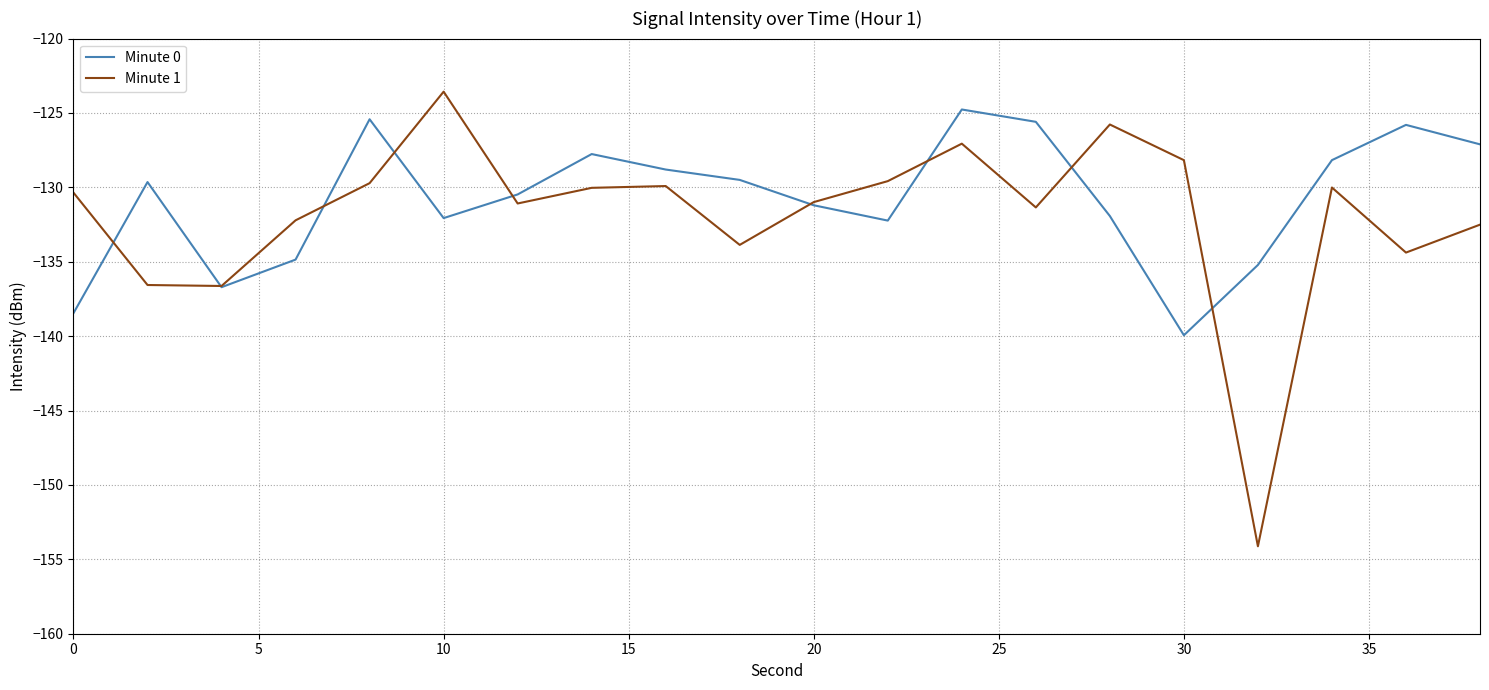

What is the minimum value for Minute 1?

-154.1